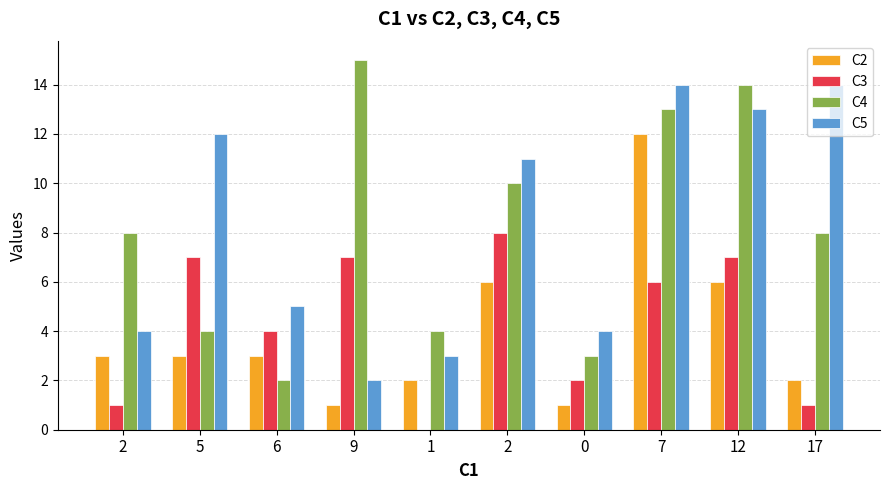

What are all the series names shown in the legend?

C2, C3, C4, C5